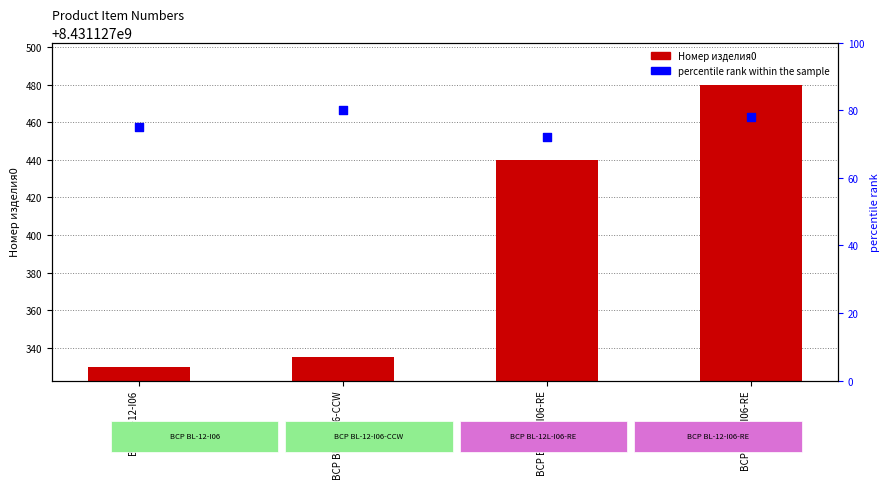

Which series has the largest total across all categories?

Номер изделия0